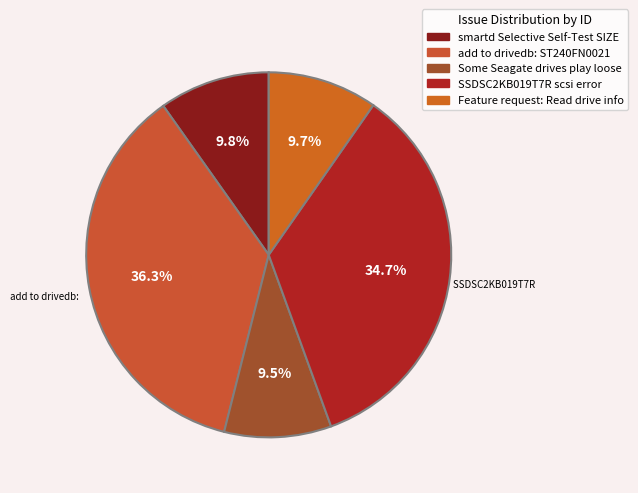

Between Some Seagate drives play loose and smartd Selective Self-Test SIZE, which is larger?

smartd Selective Self-Test SIZE